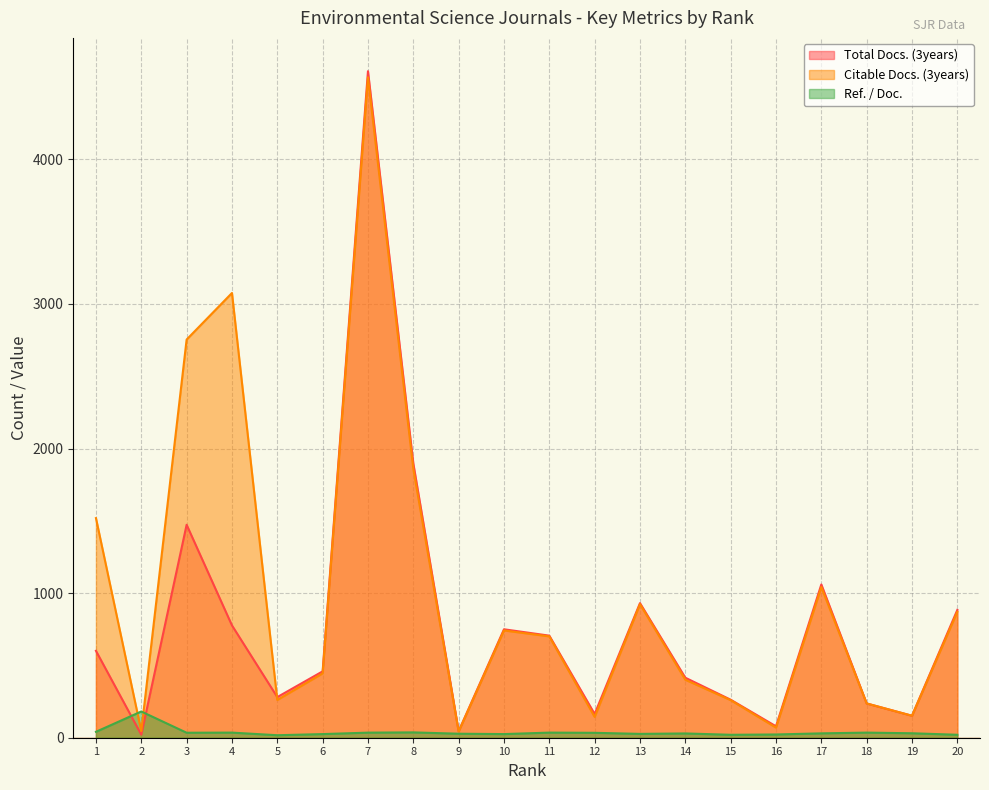

Rank the series at 3 from lowest to highest value.

Ref. / Doc., Total Docs. (3years), Citable Docs. (3years)